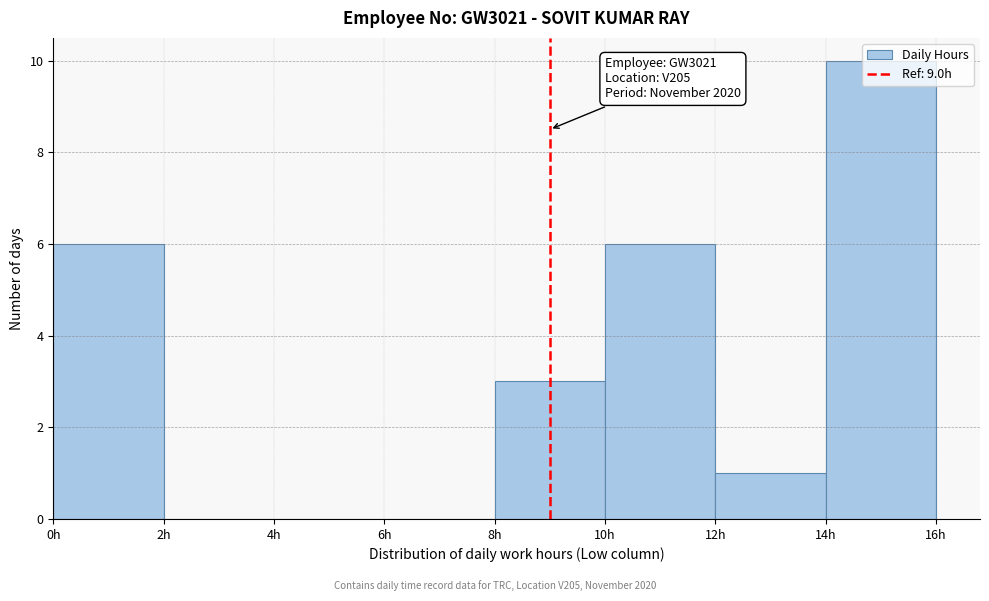

Which range on the x-axis has the tallest bar?

14 to 16